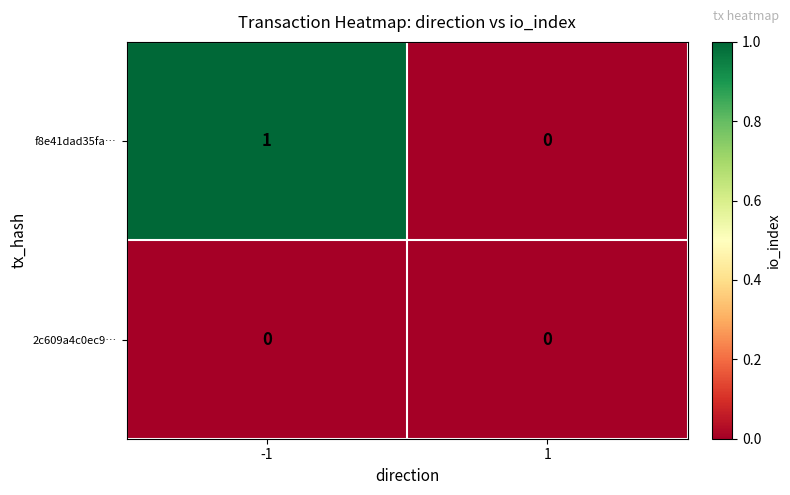

The f8e41dad35fa… series shows 0 at -1. True or false?

False